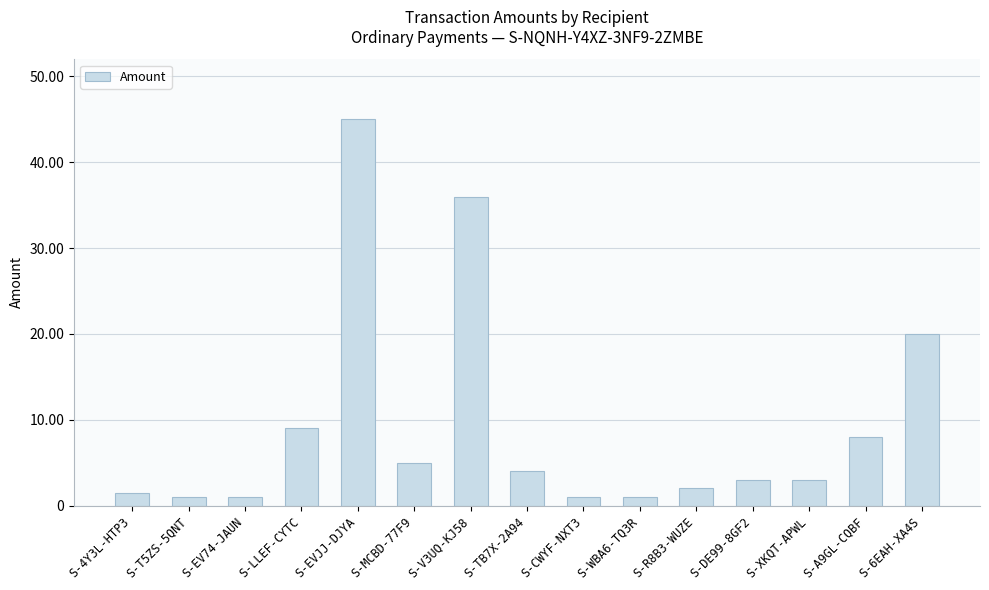

Is it true that the value at S-TB7X-2A94 is 5.7?

False